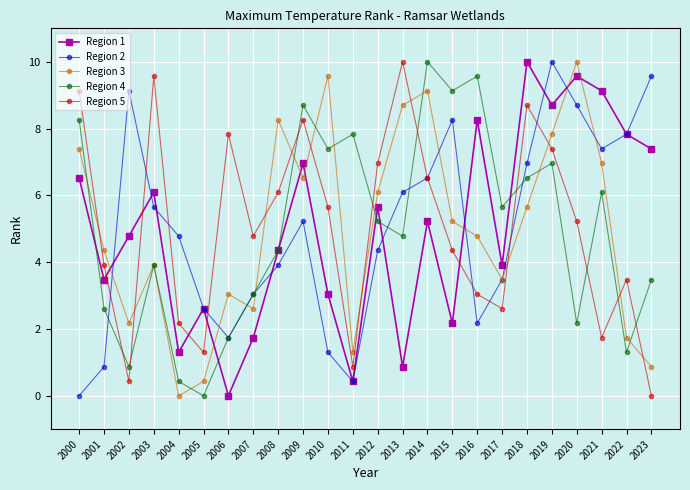

True or false: Region 5 and Region 1 cross at least once.

True